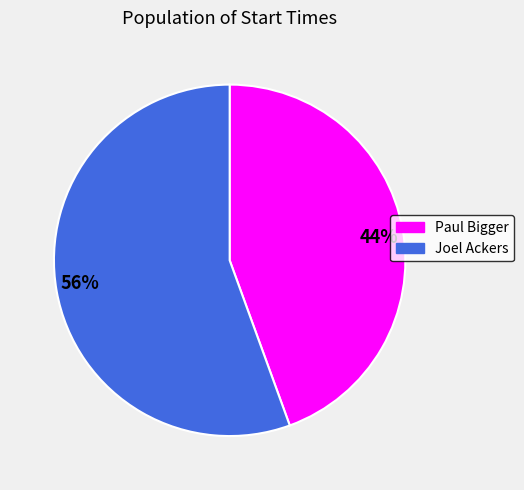

What is the majority slice?

56%